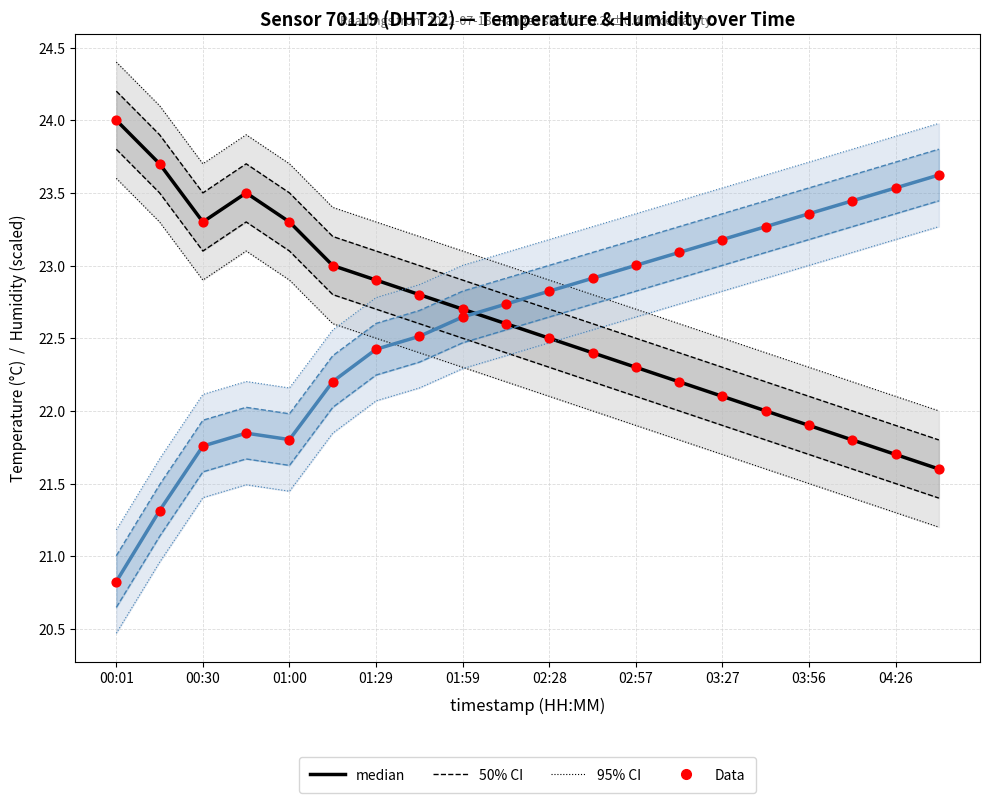

Is the value of median (humidity %) at 00:30 greater than the value of Data (temp °C) at 01:00?

No